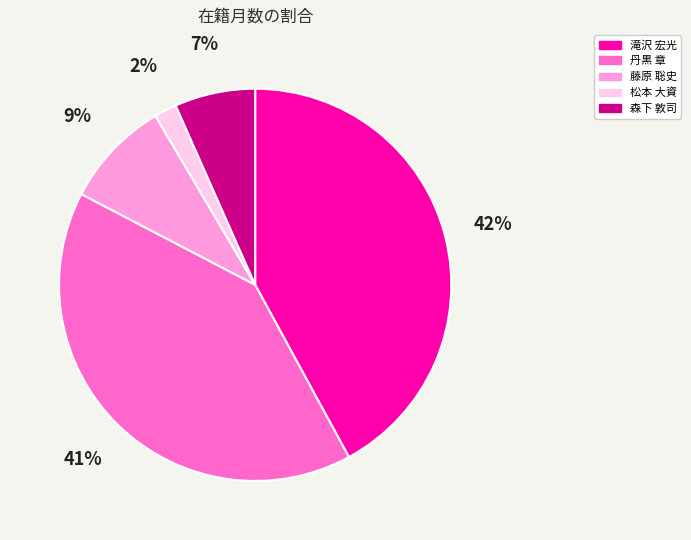

Is it true that 丹黒 章 is 41% of the pie?

True